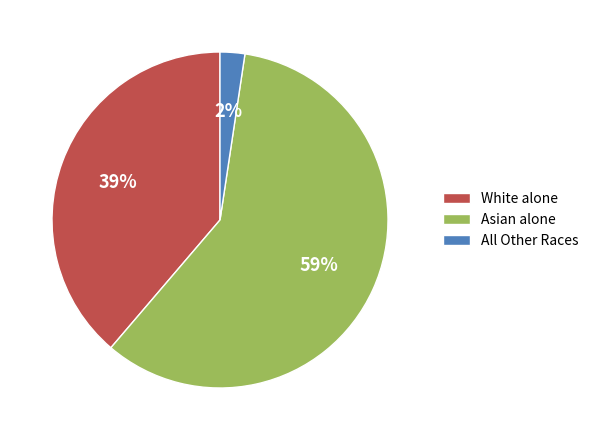

How many segments does this pie chart have?

3